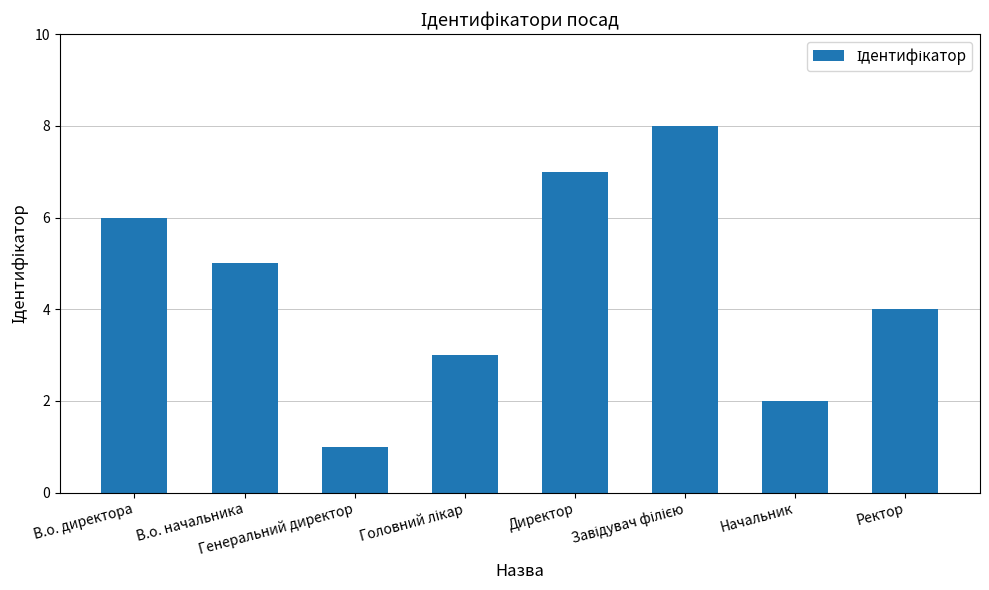

Where is the data nearest to the value 4?

Ректор